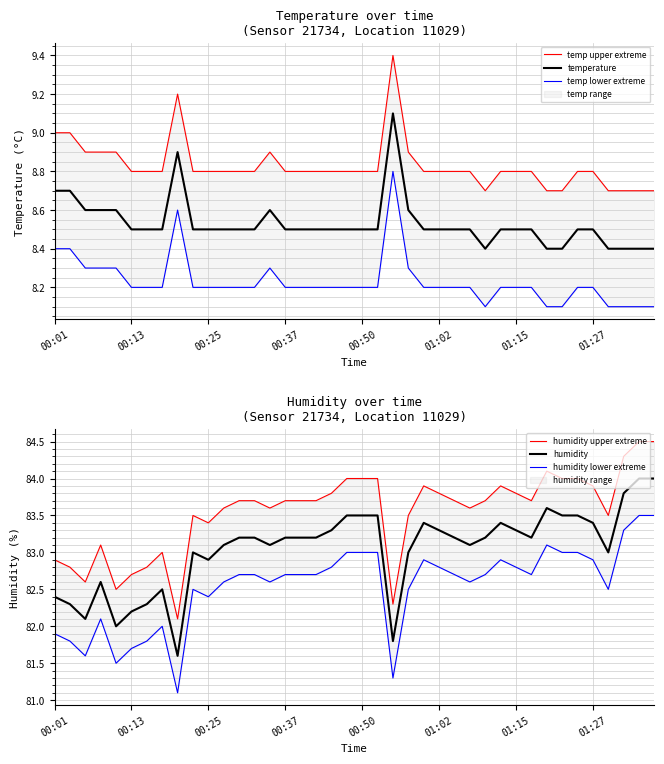

True or false: temp upper extreme has a value of 8.7 at 38.

True